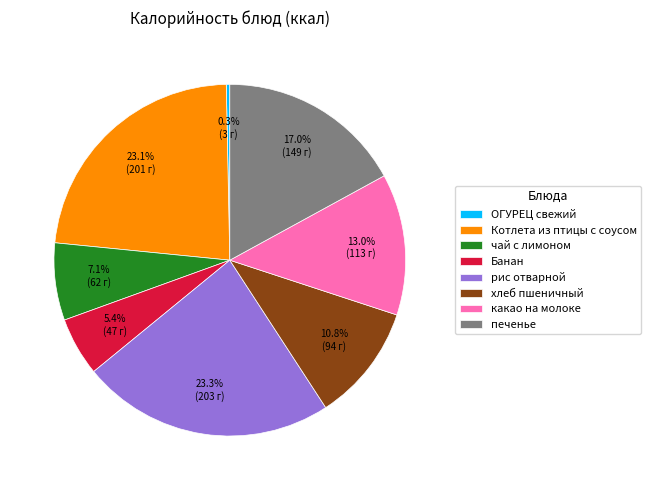

Which slice is the smallest?

ОГУРЕЦ свежий